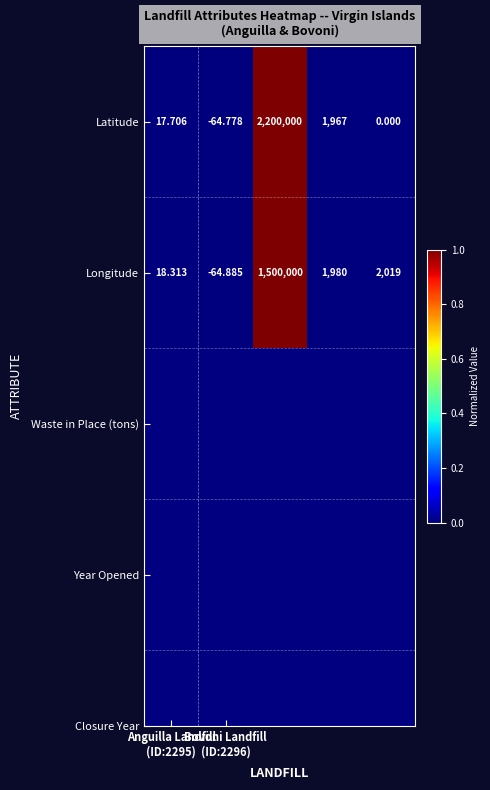

Which series has the largest range (max minus min)?

Latitude